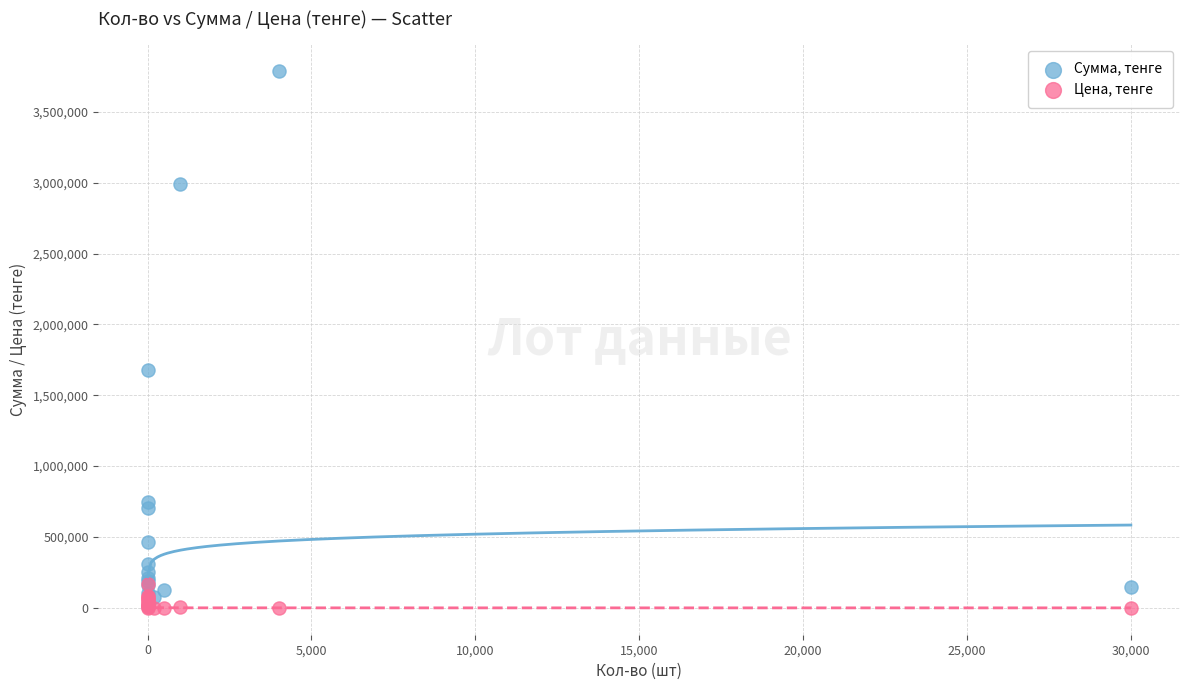

In the Сумма, тенге series, what Y value is closest to 1898900?

1680000.0